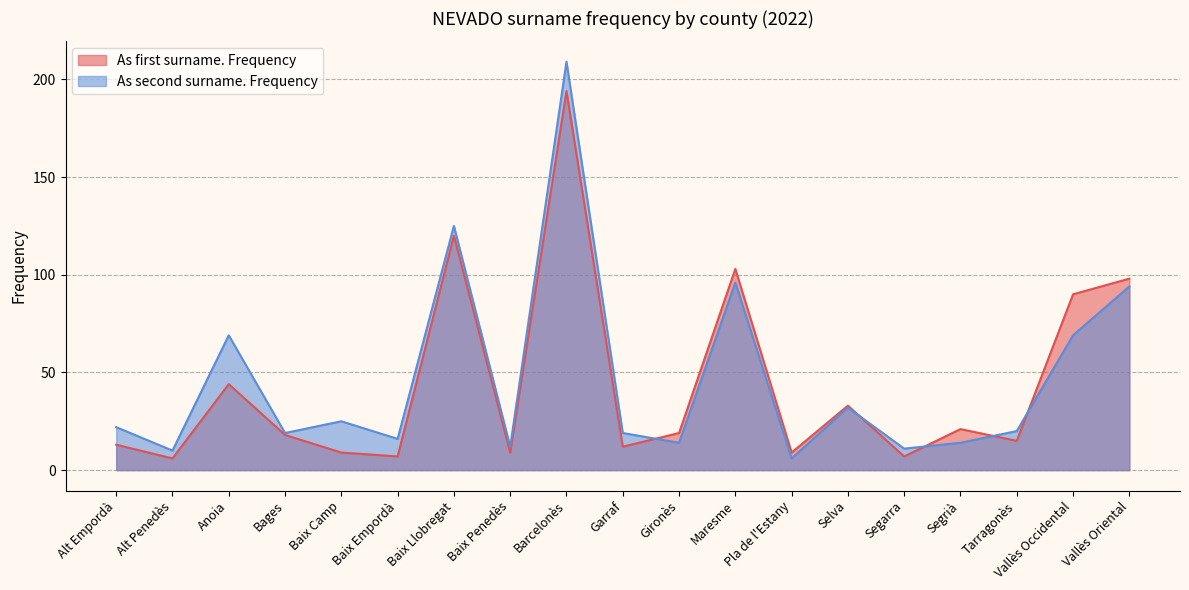

List the series in order of their peak value, highest first.

As second surname. Frequency, As first surname. Frequency